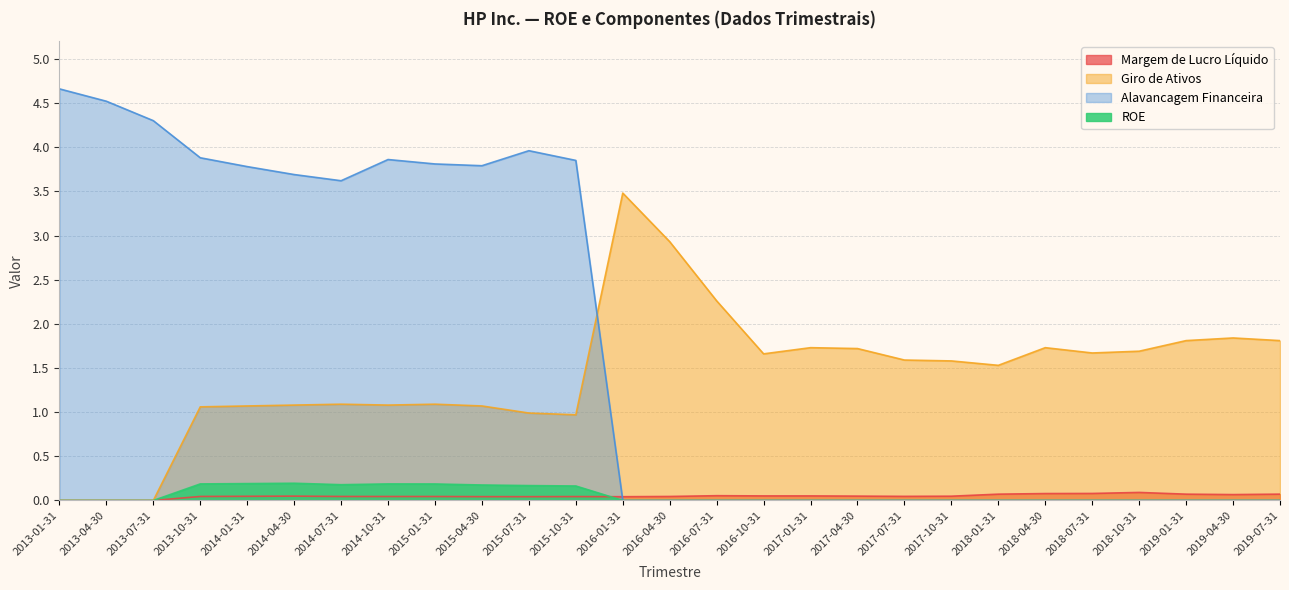

What is the spread (max minus min) of values at 2015-04-30?

3.7